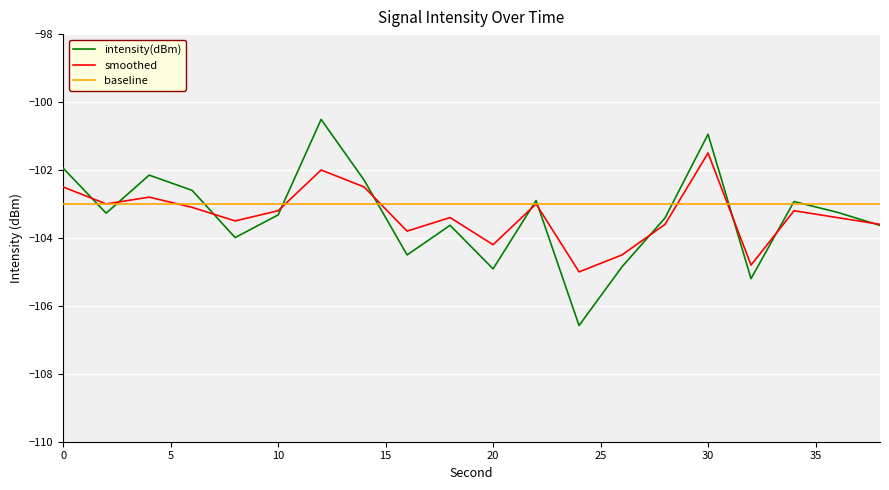

What is the lowest value of the smoothed series?

-105.0